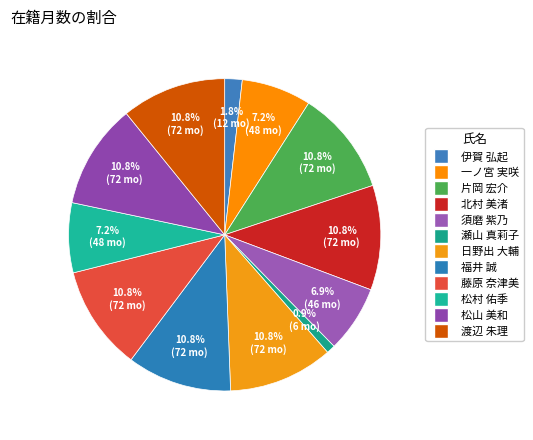

How many slices are in this pie chart?

12